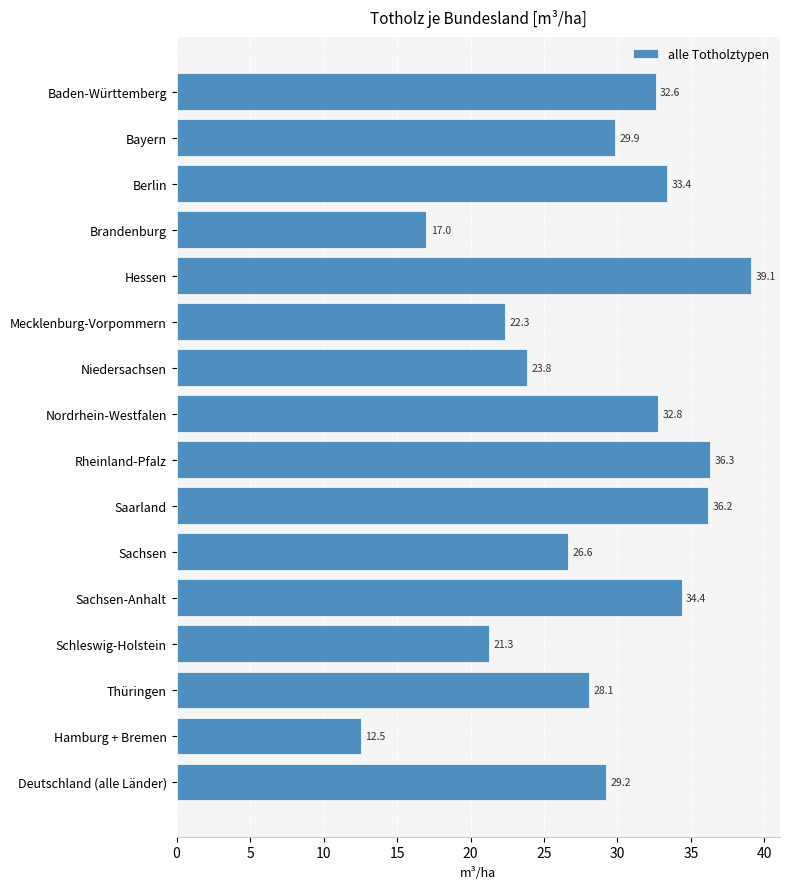

What is the difference between the maximum and second lowest values?

22.1